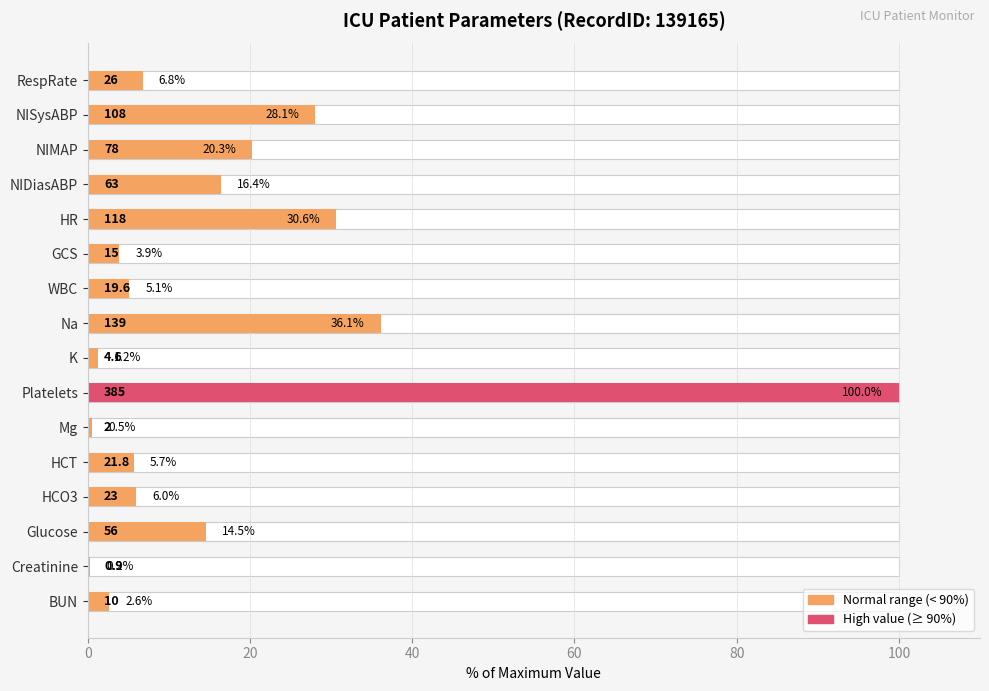

How many data points are less than 6?

8